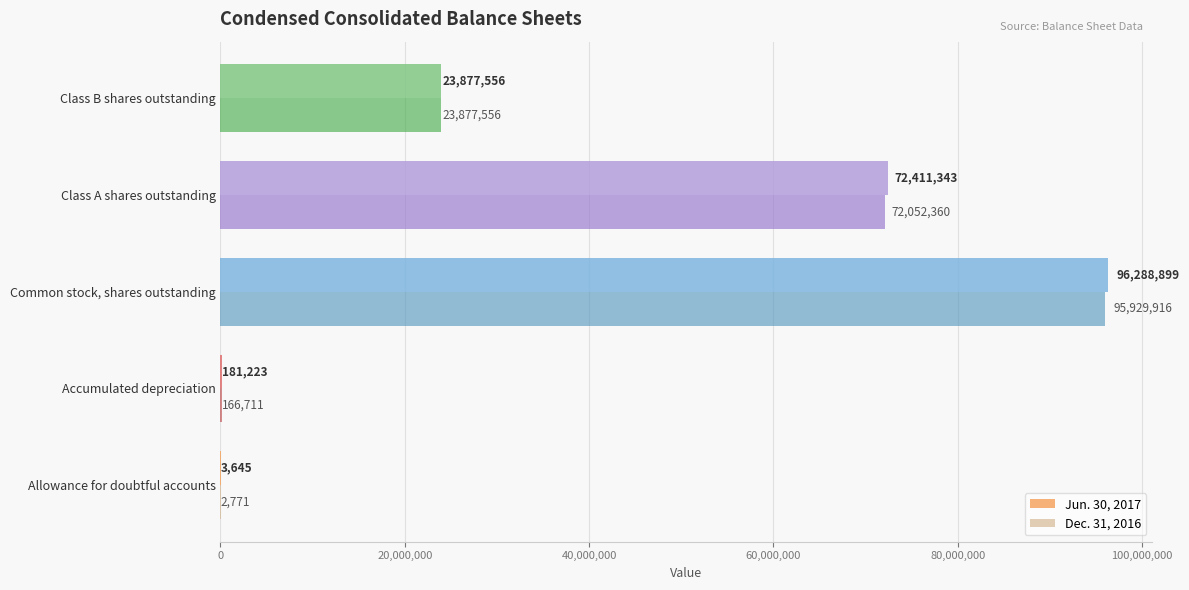

How many series are shown in this chart?

2